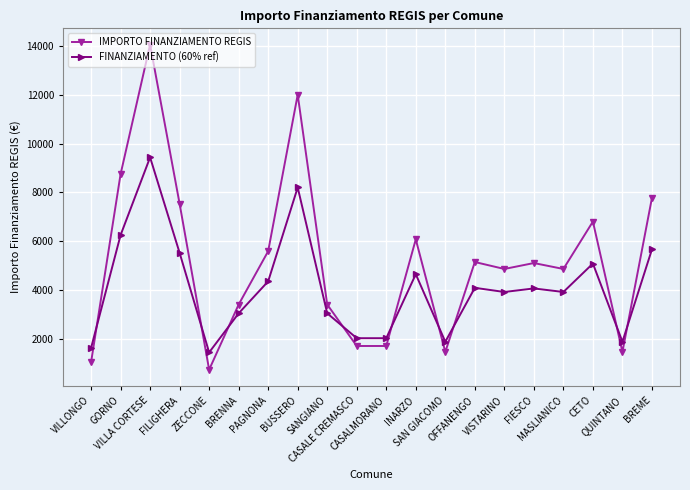

True or false: FINANZIAMENTO (60% ref) has more than 2 points higher than both neighbors.

True